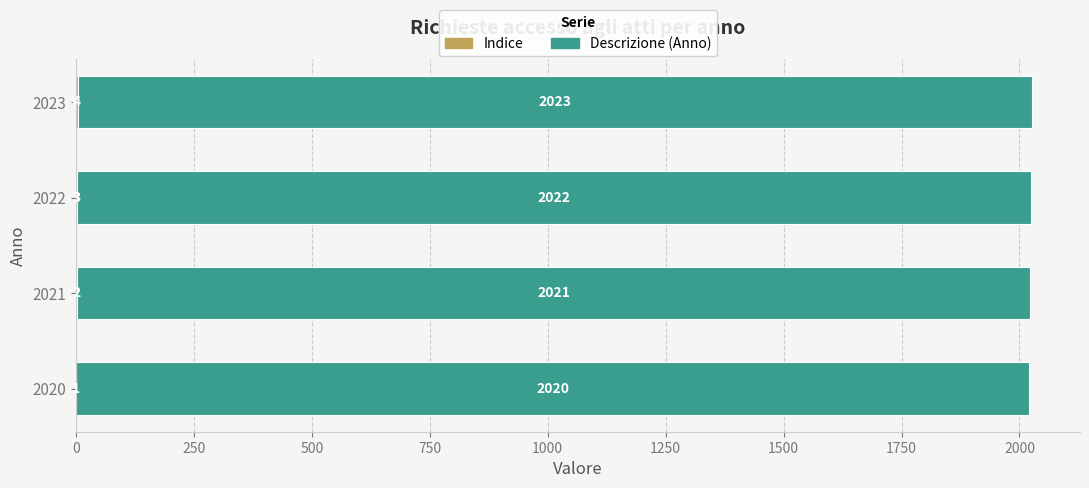

What is the total value across all series at 2023?

2027